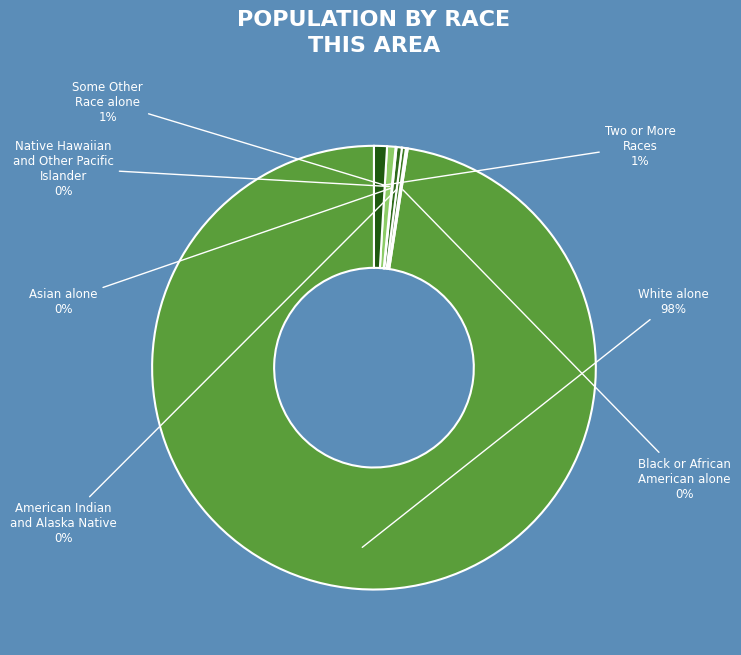

What is the majority slice?

White alone